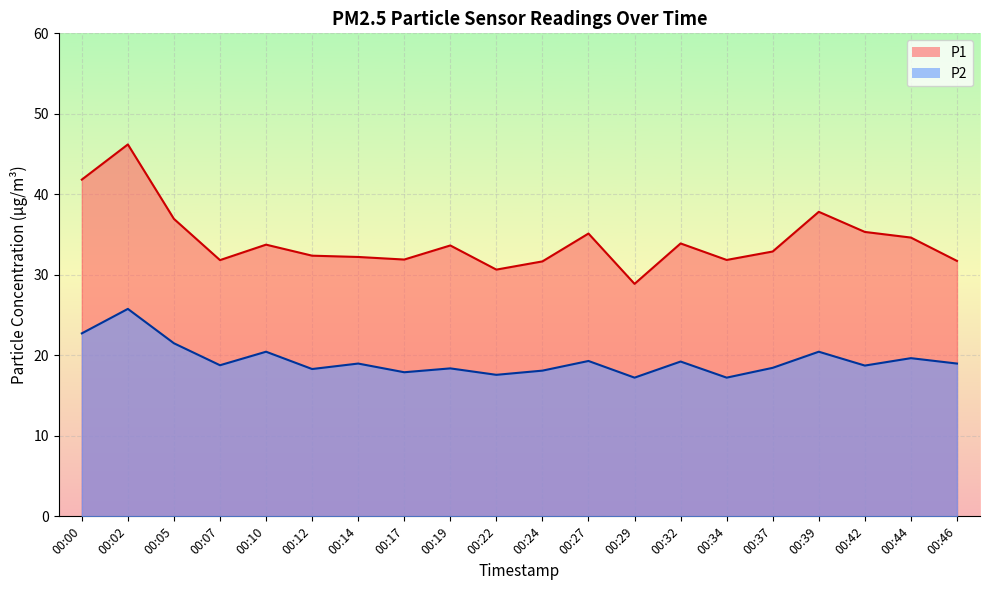

True or false: P1 and P2 intersect in this chart.

False